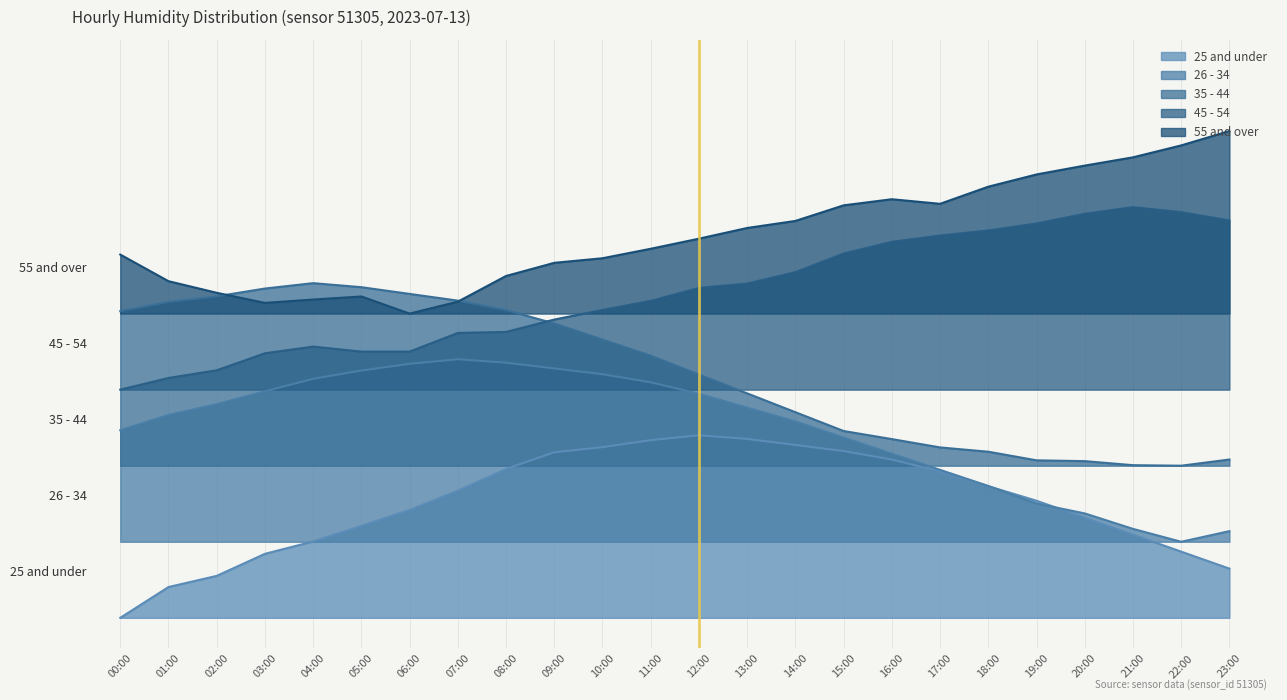

Where is Hour 6 nearest to the value 11?

16:00